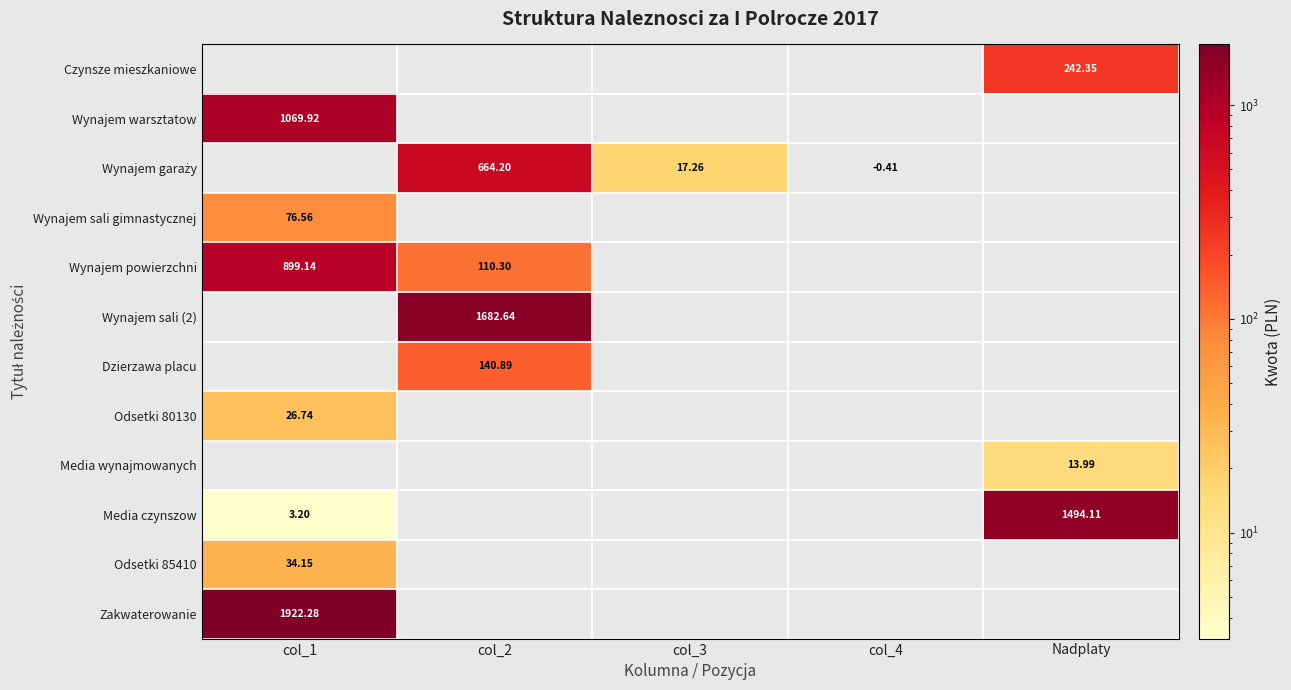

The value of Wynajem sali gimnastycznej at col_1 is 76.6. True or false?

True